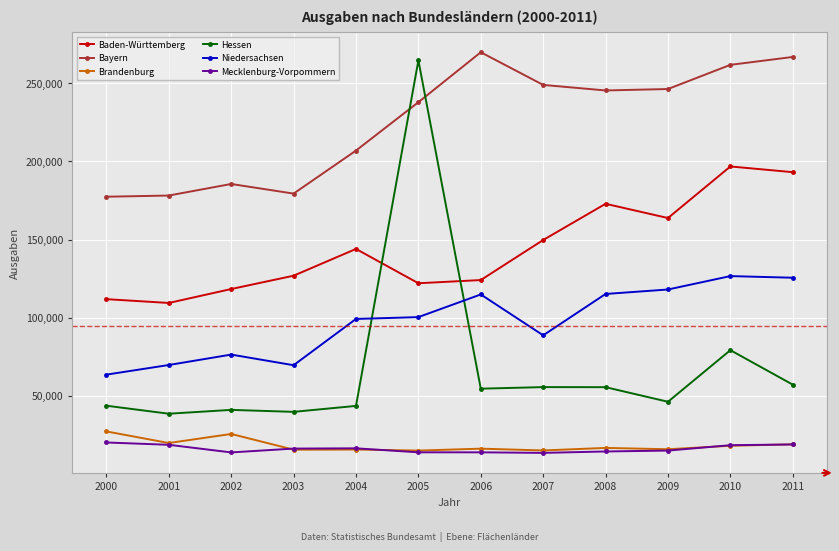

True or false: Baden-Württemberg has more than 1 interior local peaks.

True